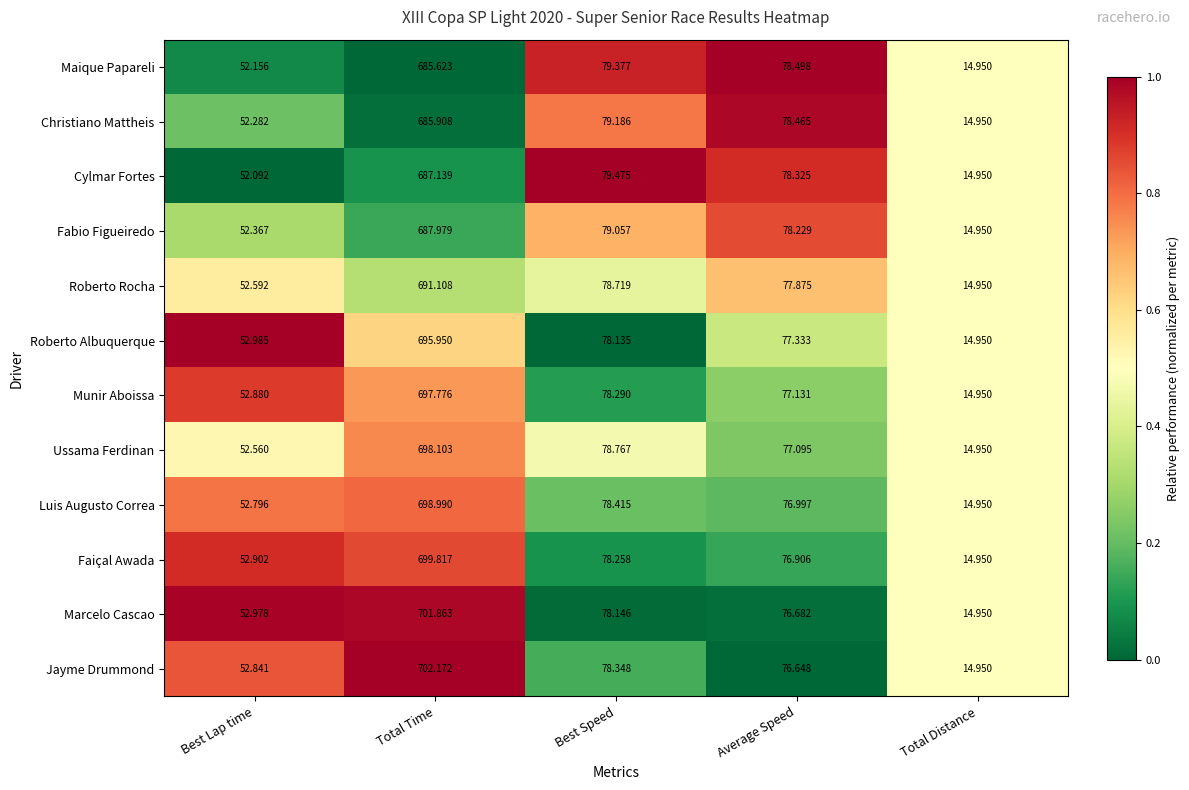

Between Total Time and Total Distance, which series saw the biggest shift?

Jayme Drummond